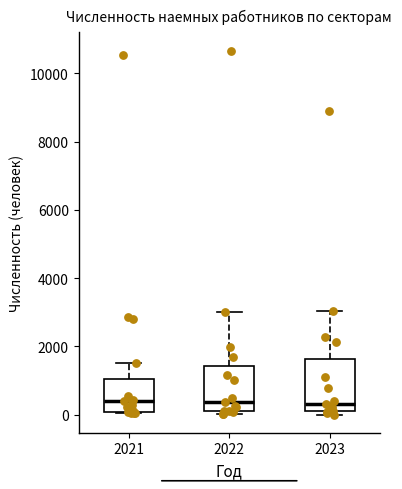

Reading left to right, transcribe this box plot: for each box, give where its median line is, the range the box spans, and where its two whiskers end, as read against the y-axis. The values are not printed on the chart, so give them approximately, as read against the axis.

2021: median 400, box 0 to 1000, whiskers 0 to 1600
2022: median 400, box 200 to 1400, whiskers 0 to 3000
2023: median 400, box 200 to 1600, whiskers 0 to 3000